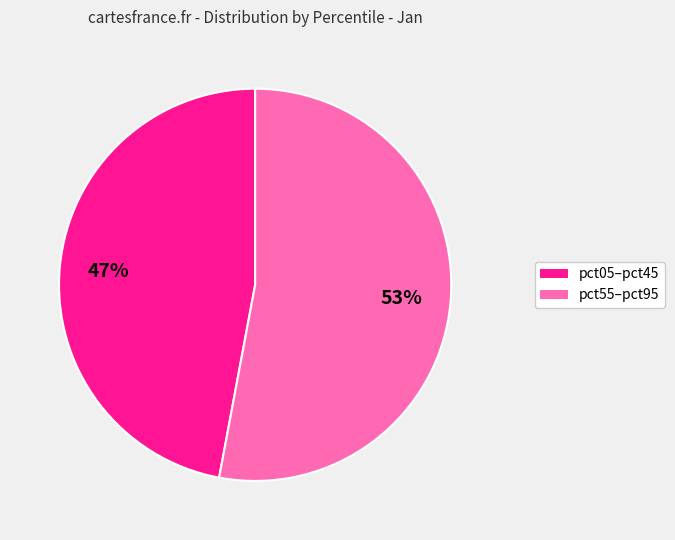

To the nearest percent, what is the average slice percentage?

50%